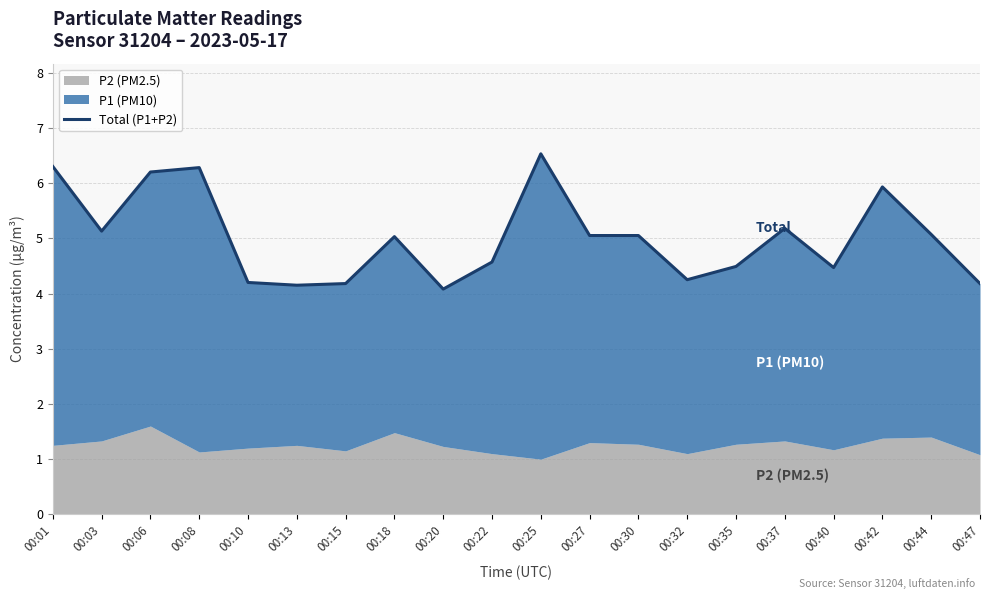

What value does the data have at 00:13?

4.2